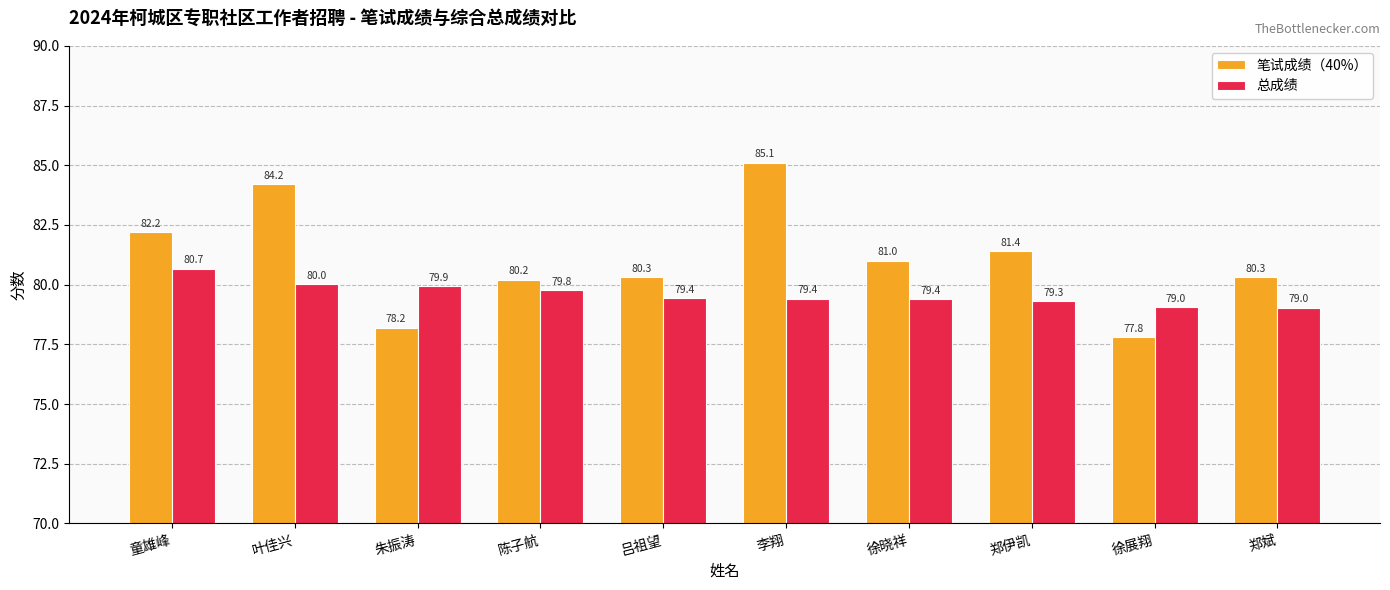

Which category has the lowest value in the 笔试成绩（40%） series?

徐展翔